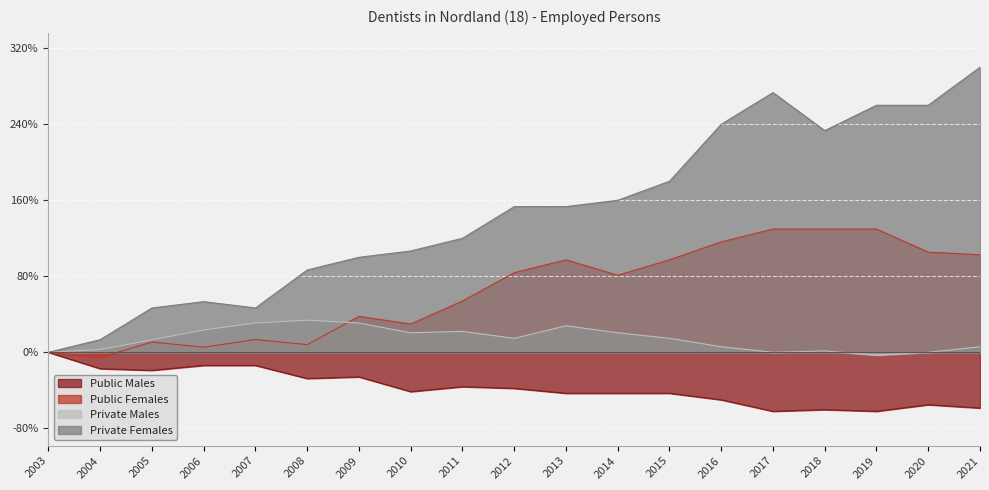

Rank the series at 2003 from lowest to highest value.

Public Males, Public Females, Private Males, Private Females